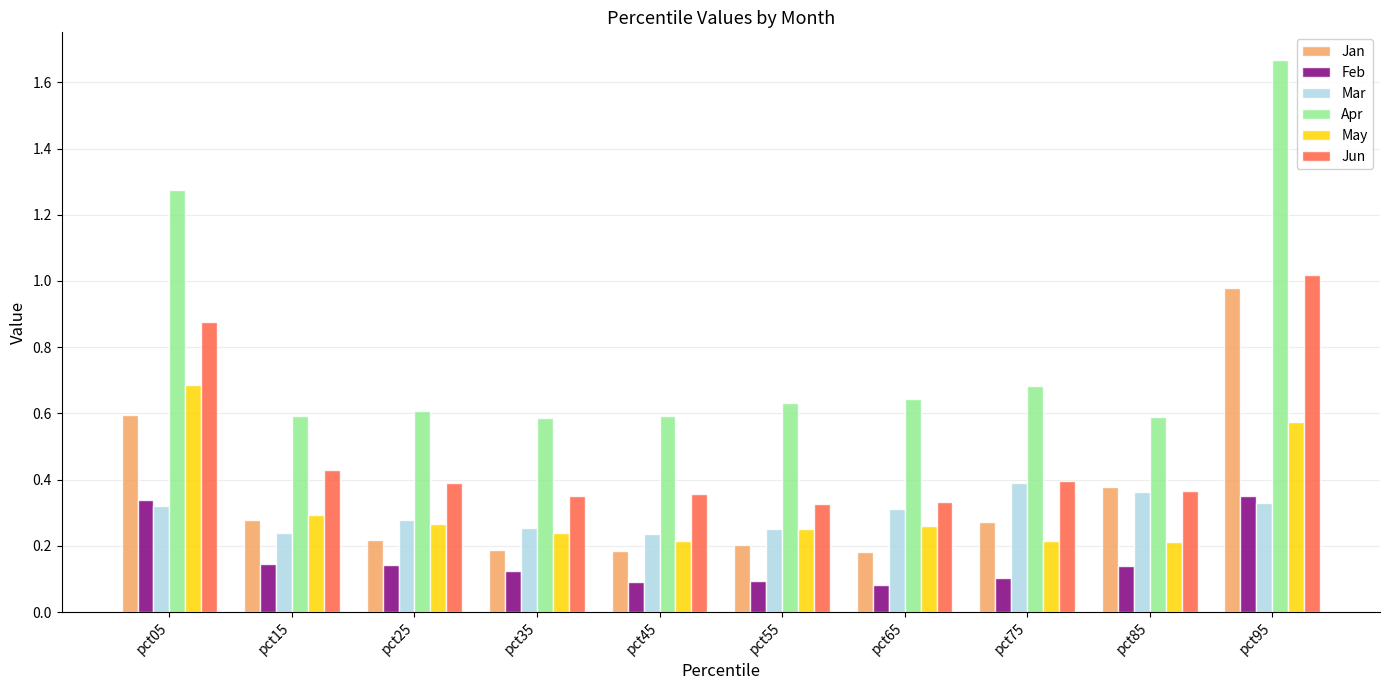

Which category has the highest value across all series?

pct95